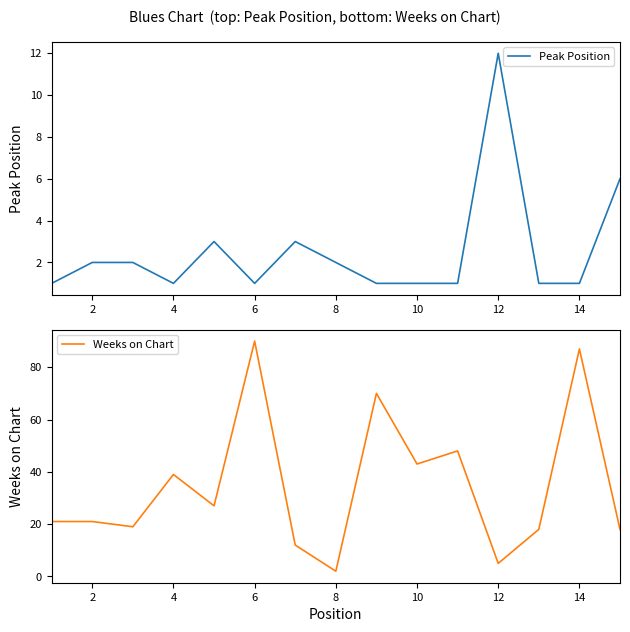

After their last crossing, which series has the higher values: Weeks on Chart or Peak Position?

Weeks on Chart